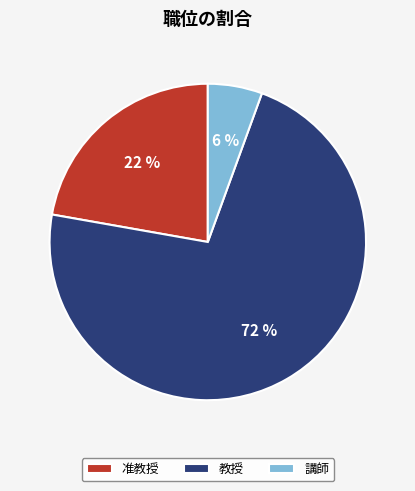

Is there any slice that represents more than half of the pie?

Yes